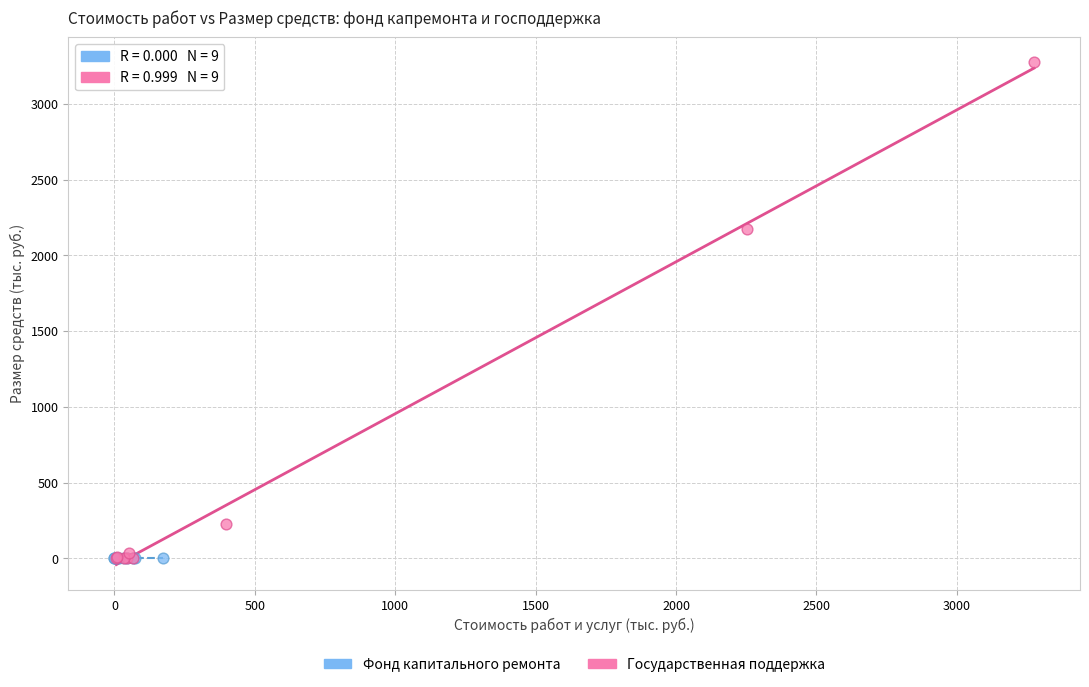

What are all the series names shown in the legend?

Фонд капитального ремонта, Государственная поддержка